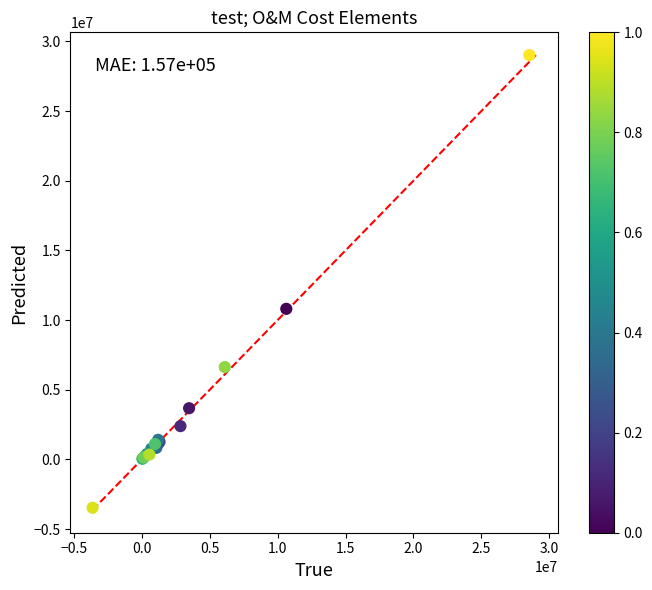

What Y value in the scatter plot is closest to 12769745?

10802618.9